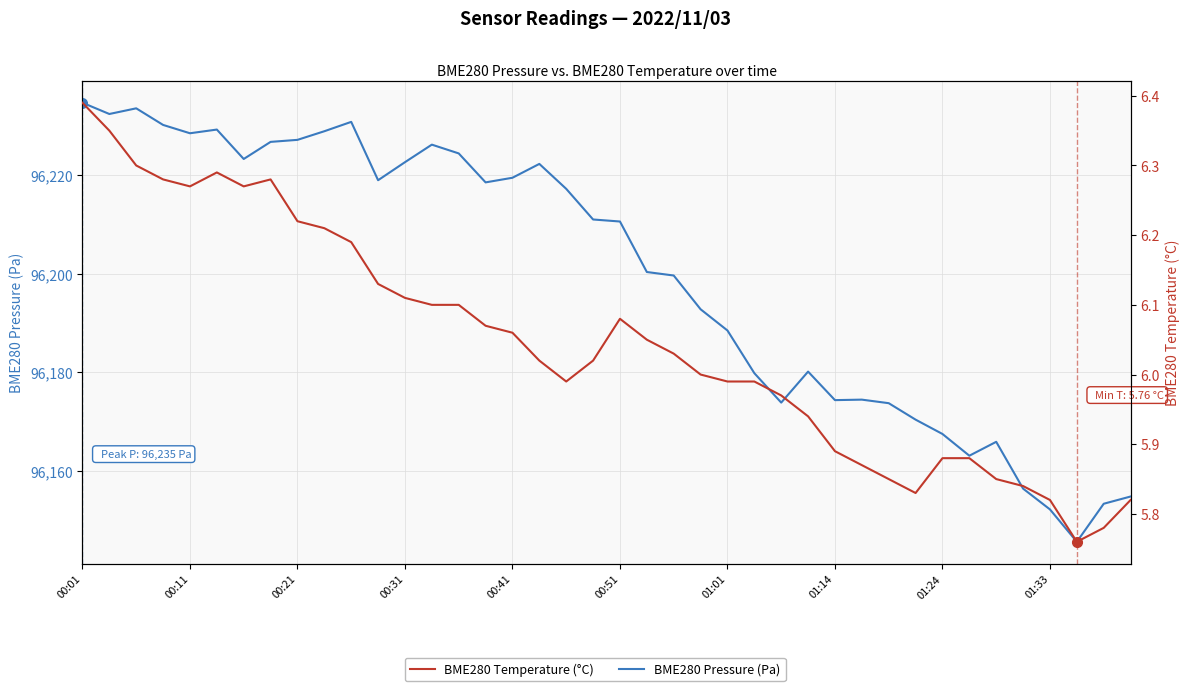

What position from the right is 33?

7